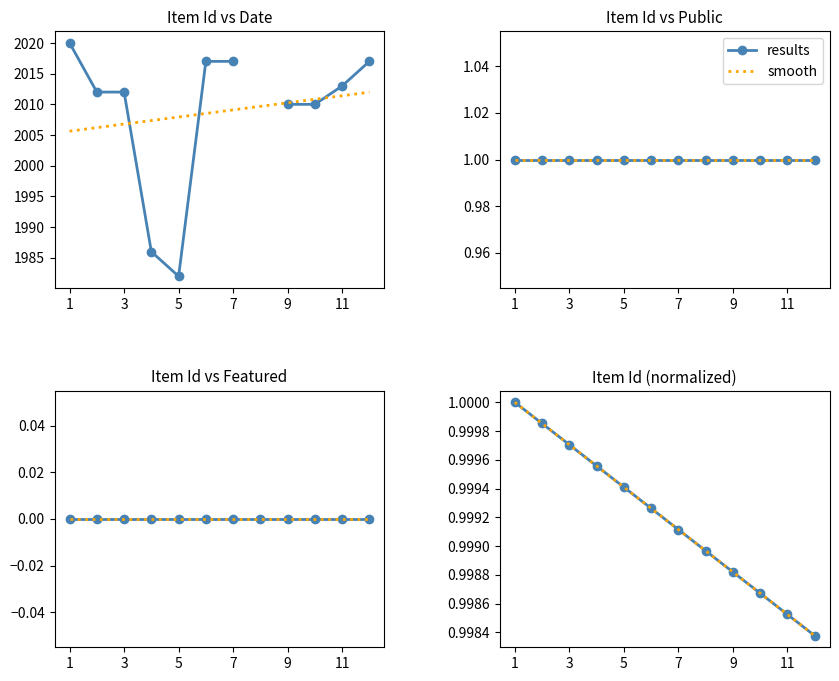

Rank the series at 7 from highest to lowest value.

results, smooth